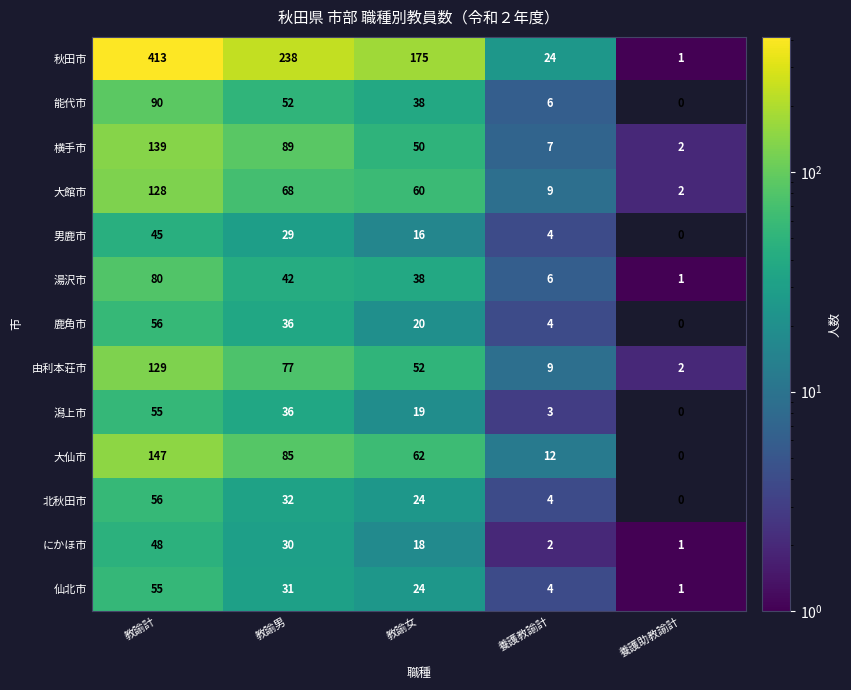

At how many categories does at least one series exceed 6?

4